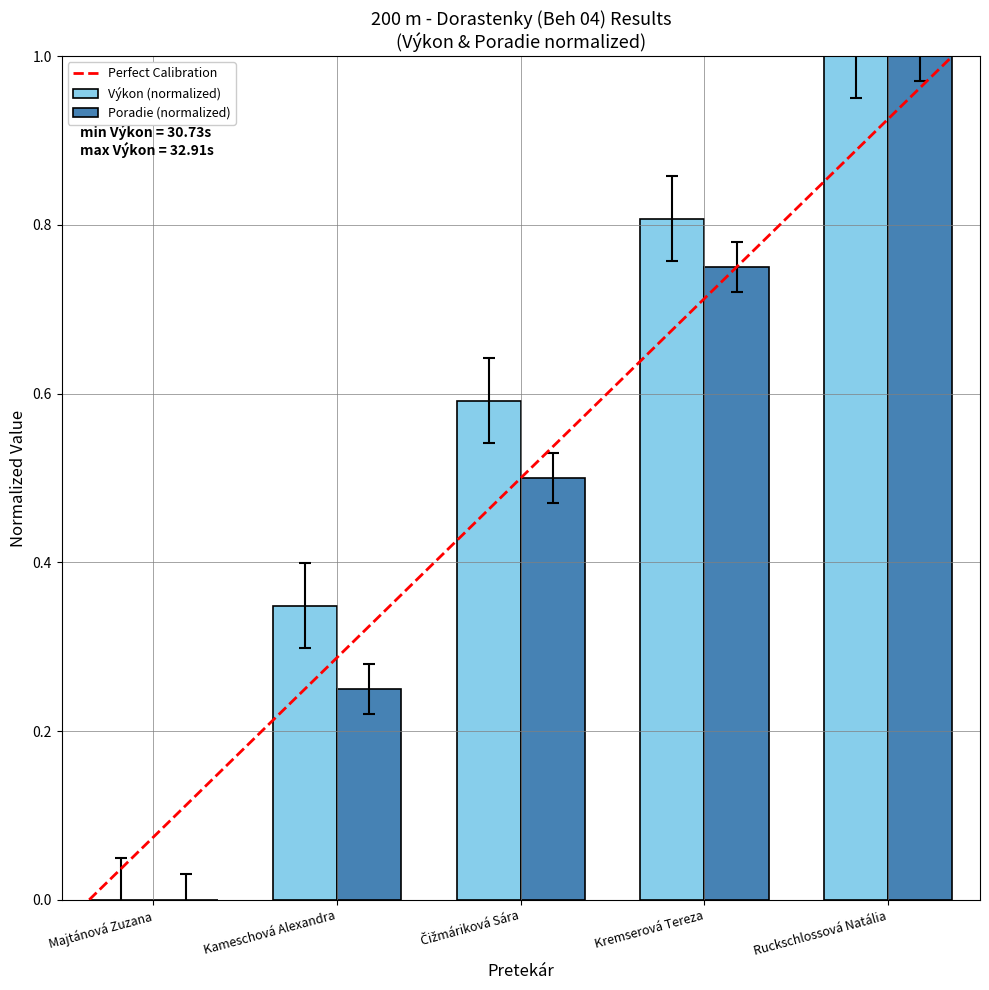

What is the sum of the Poradie (normalized) values at Kremserová Tereza and Kameschová Alexandra?

1.0